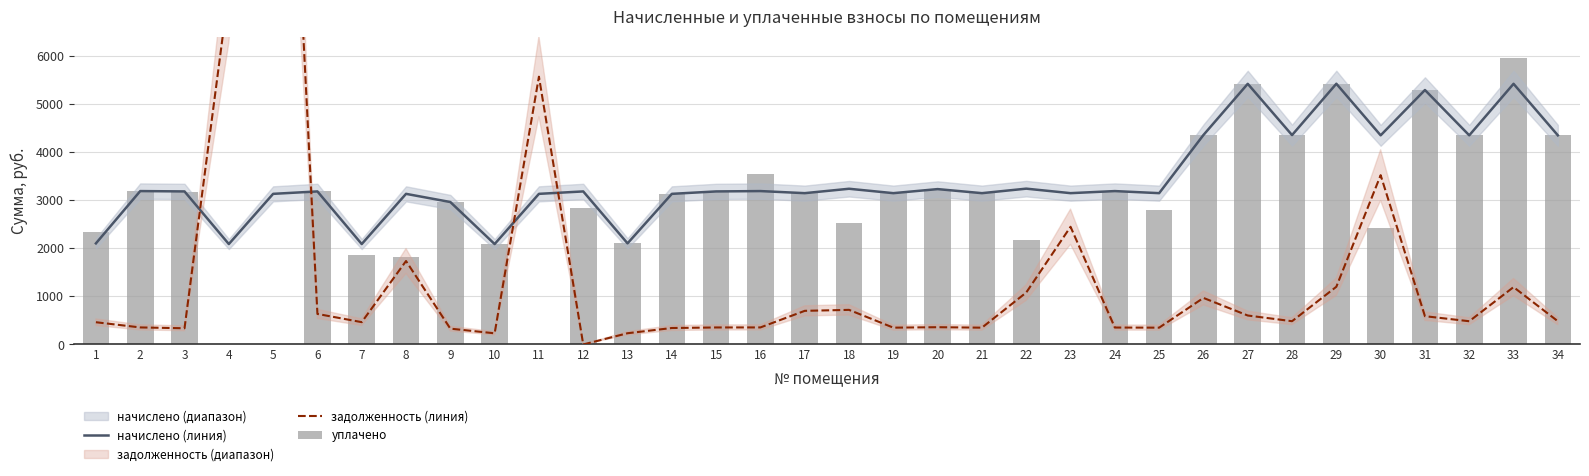

The value of задолженность (линия) at 28 is 850.4. True or false?

False